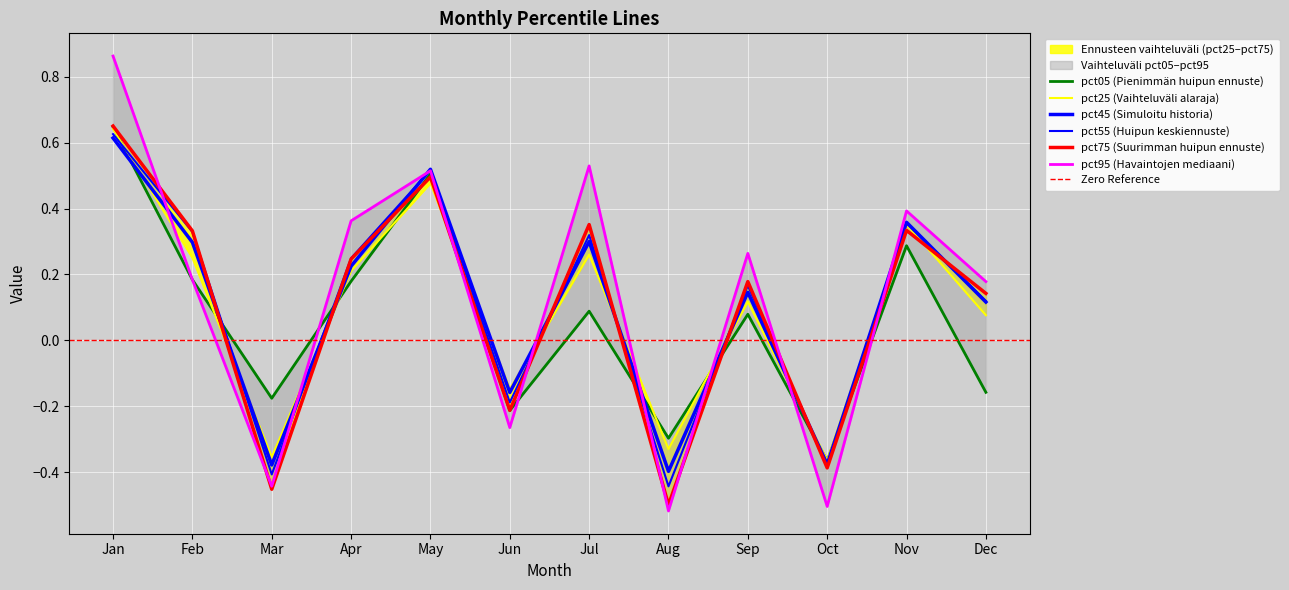

List the labels in order of pct25 value, smallest first.

Oct, Mar, Aug, Jun, Dec, Sep, Apr, Feb, Jul, Nov, May, Jan